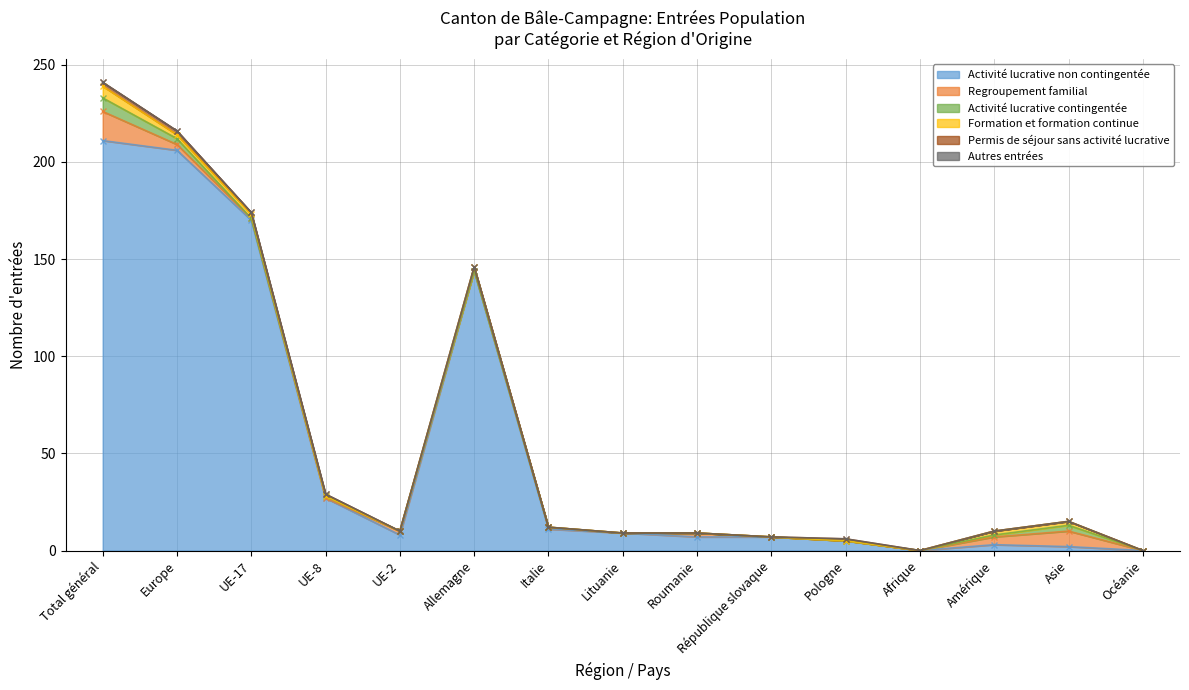

Which category has the highest value across all series?

Total général